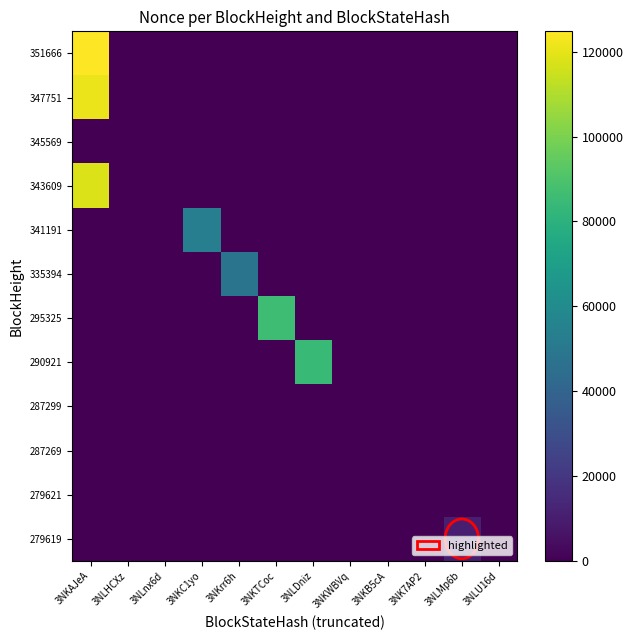

What is the spread (max minus min) of values at 3NKWBVq?

2